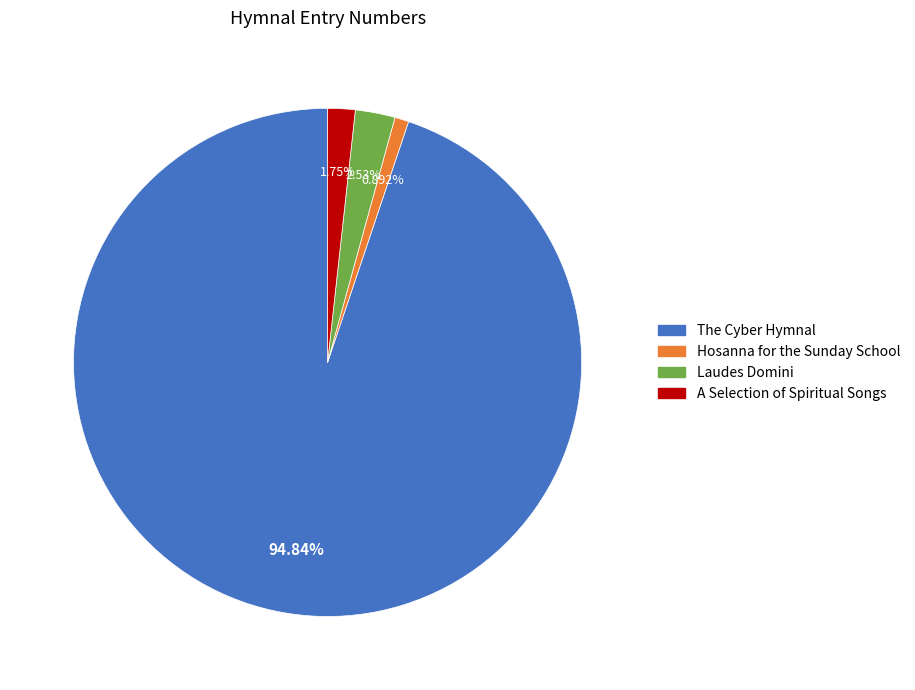

Is there a majority slice in this chart?

Yes